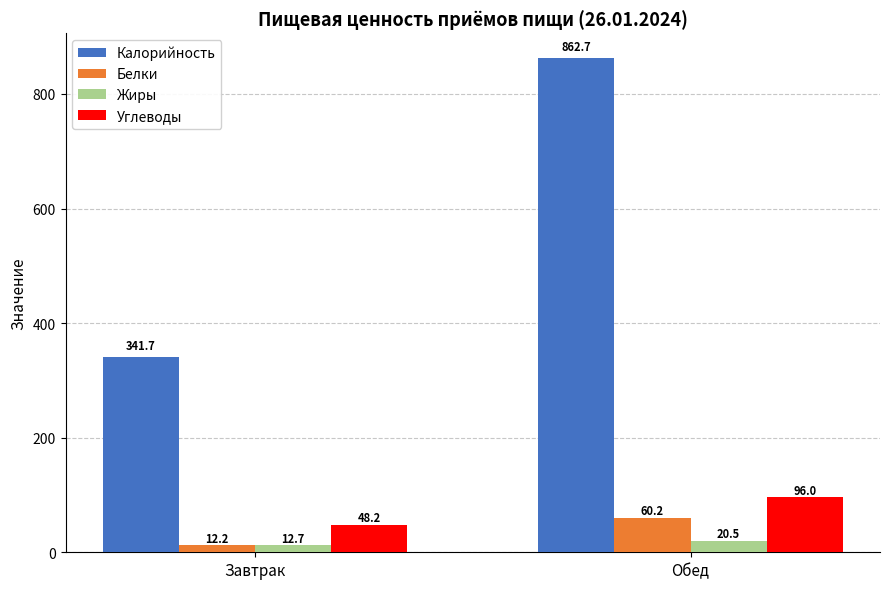

Reading right to left, transcribe all the data shown in this chart.

Калорийность: 862.7	341.7
Белки: 60.2	12.2
Жиры: 20.5	12.7
Углеводы: 96.0	48.2